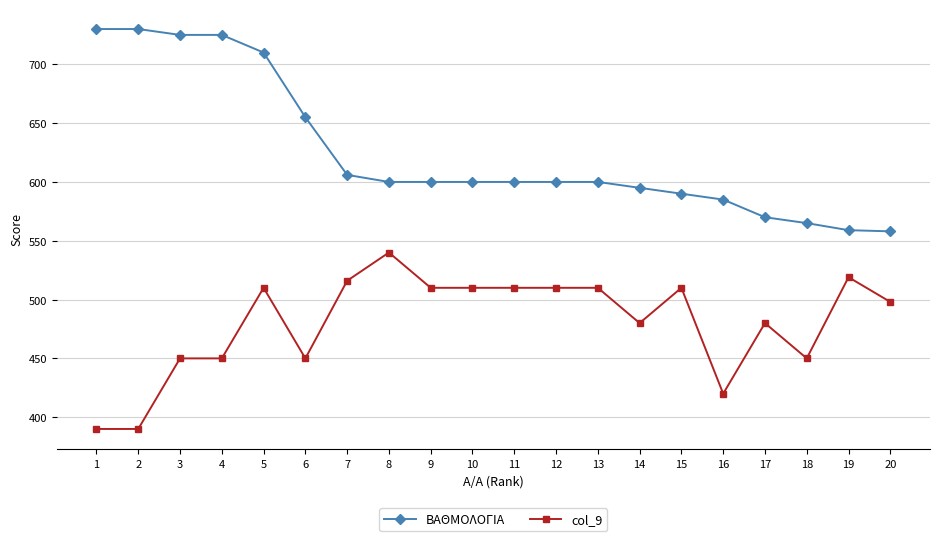

Is it true that col_9 equals 87 at 2?

False